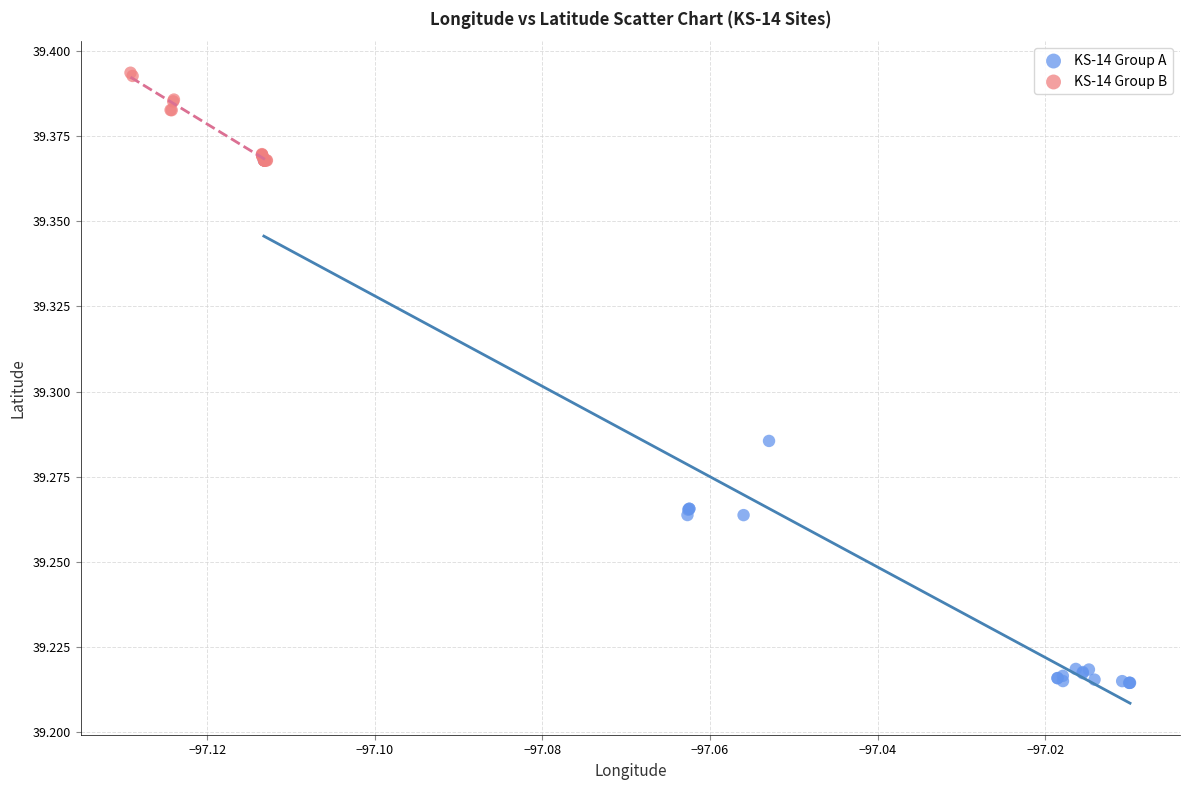

Which series reaches the maximum Y coordinate?

KS-14 Group B